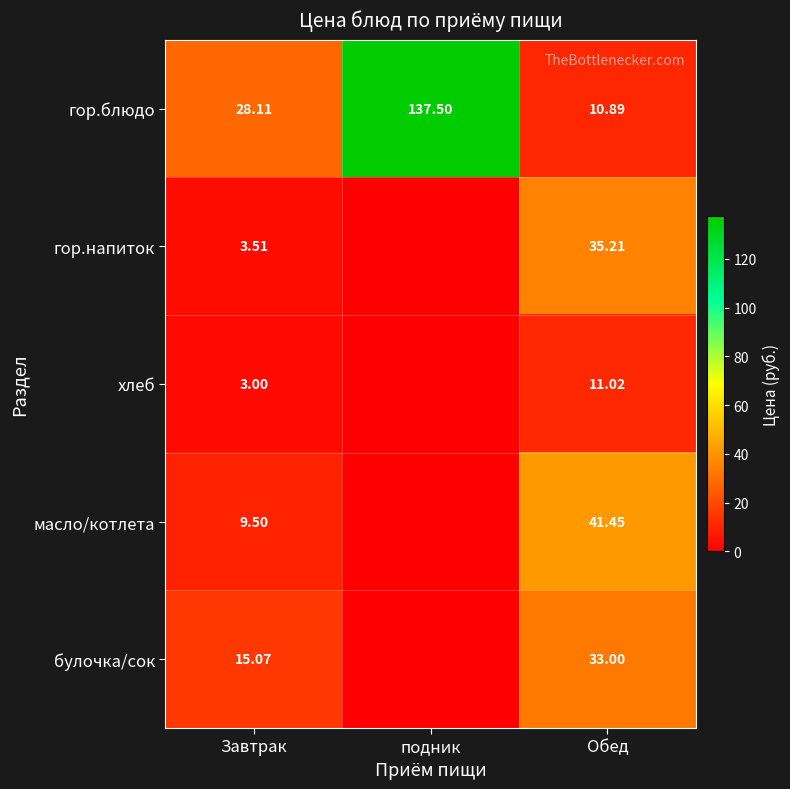

How many data points in гор.блюдо are above 28?

2